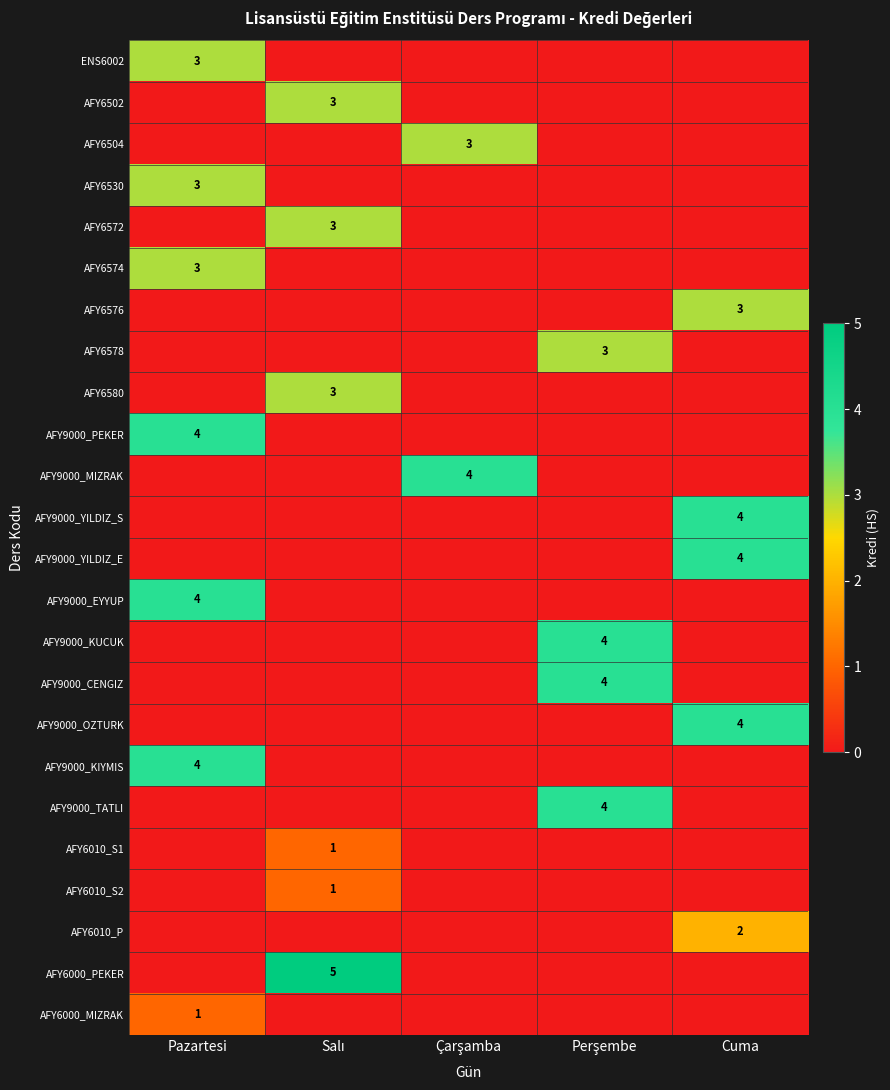

True or false: AFY9000_PEKER has a value of 4 at Pazartesi.

True